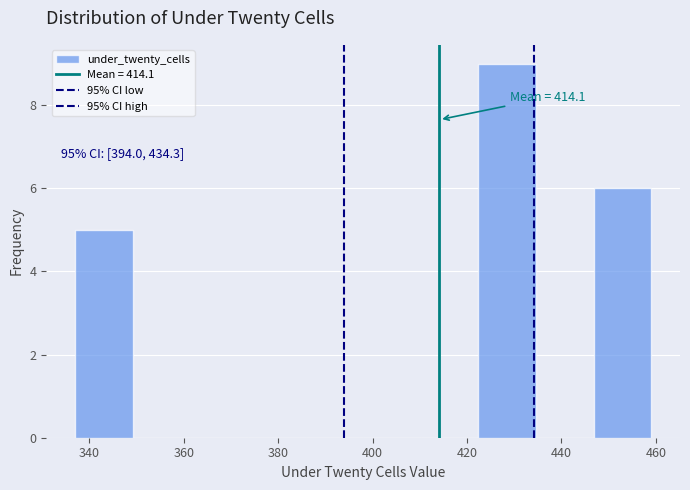

Which range on the x-axis has the tallest bar?

422.4 to 434.6